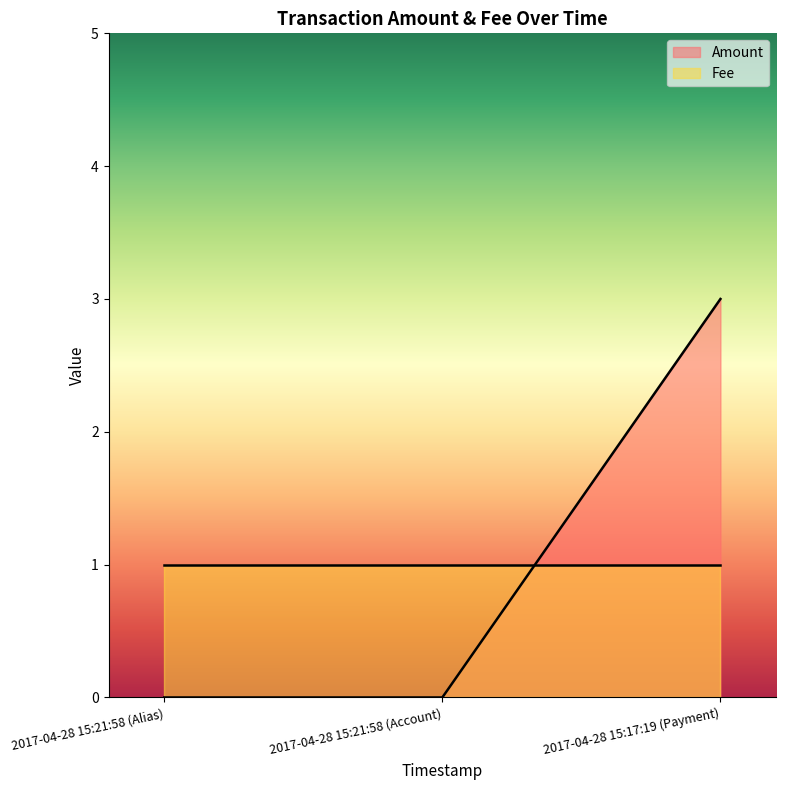

What is the label of the 2nd point from the right?

2017-04-28 15:21:58 (Account)